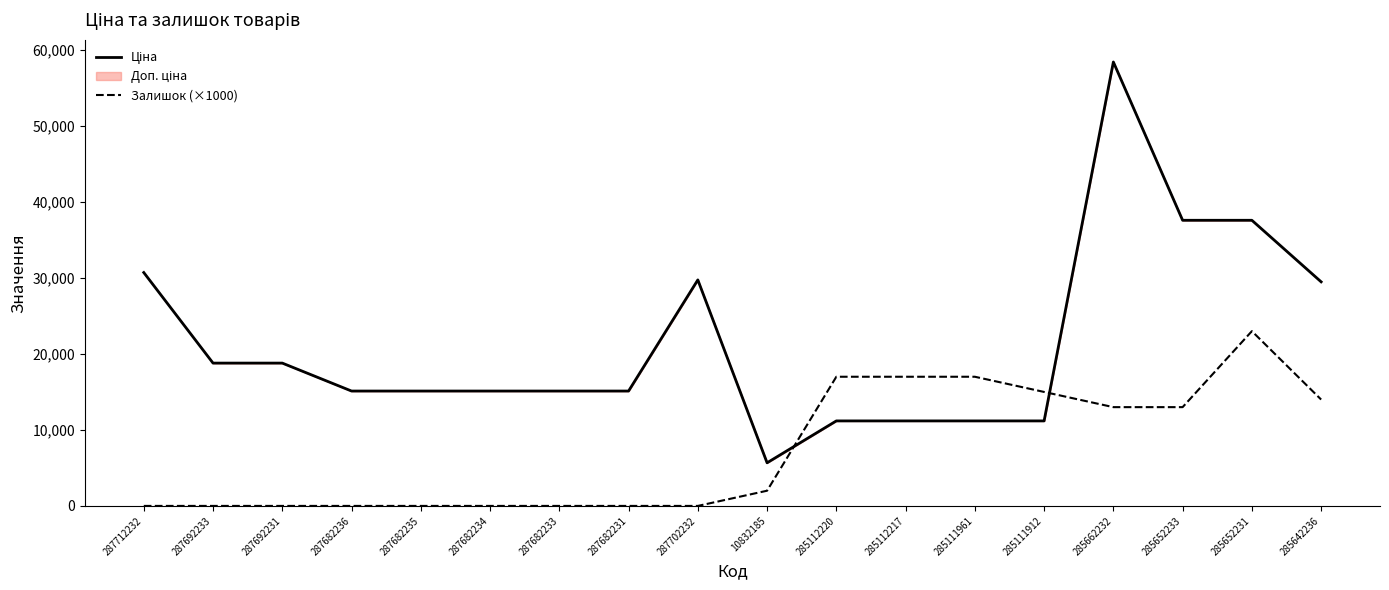

How many lines are shown in the chart?

2